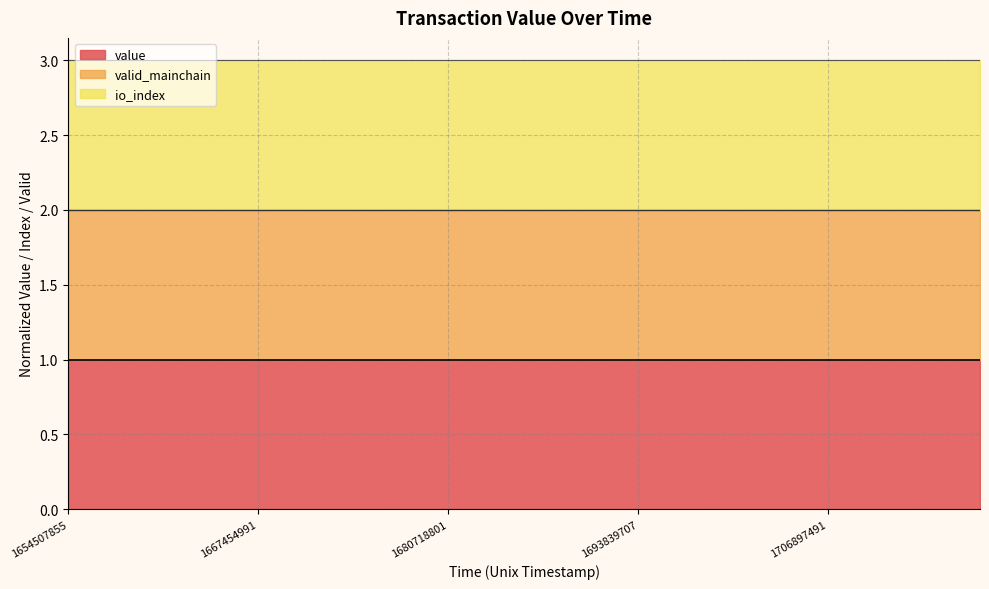

Rank the series by their maximum value, from highest to lowest.

io_index line, valid_mainchain line, value line